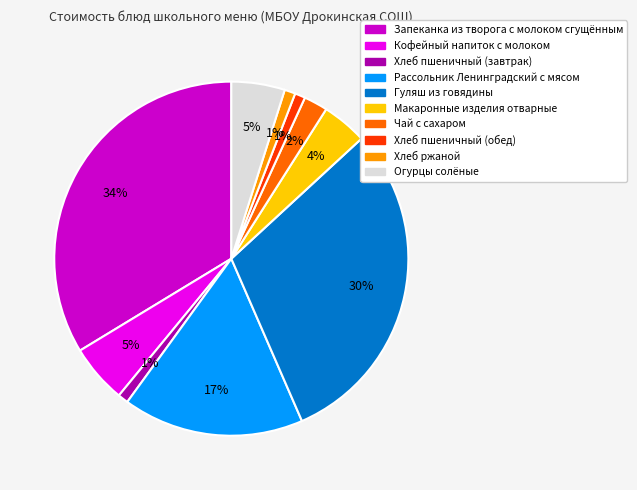

Is it true that Хлеб пшеничный (завтрак) is 1% of the pie?

True